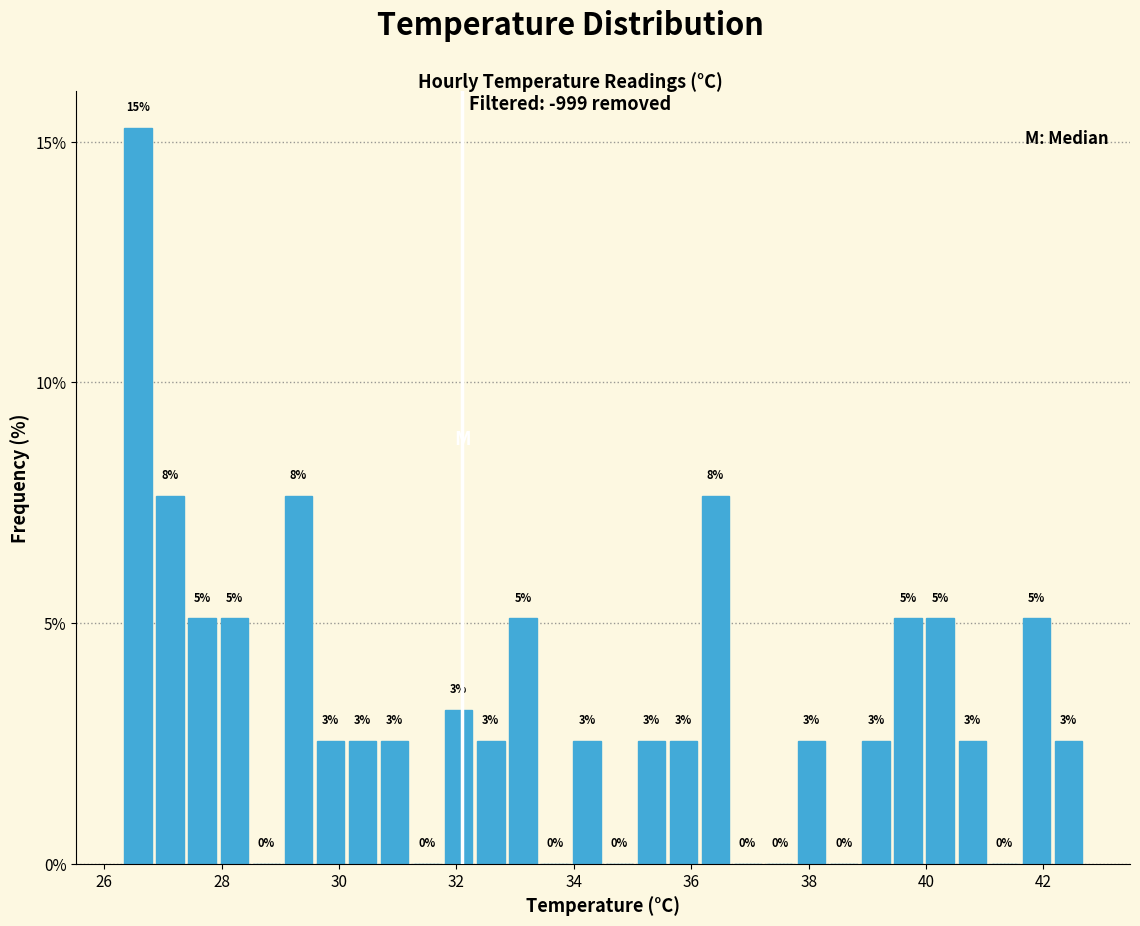

Read against the x-axis, roughly where is the centre of the tallest bar?

26.6